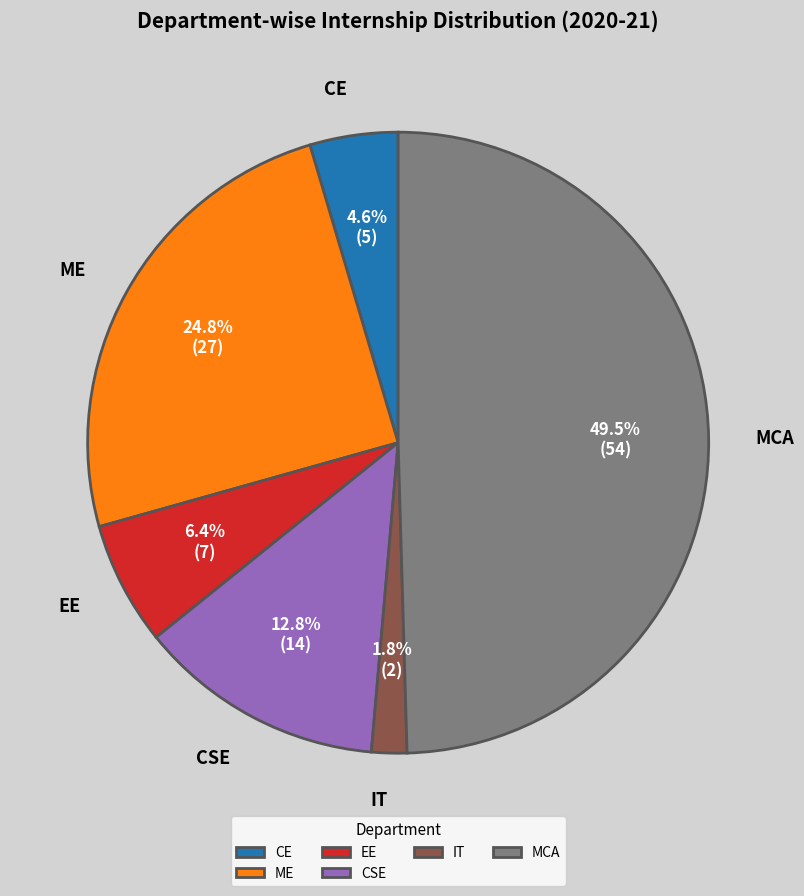

Is CSE the majority of the pie?

No